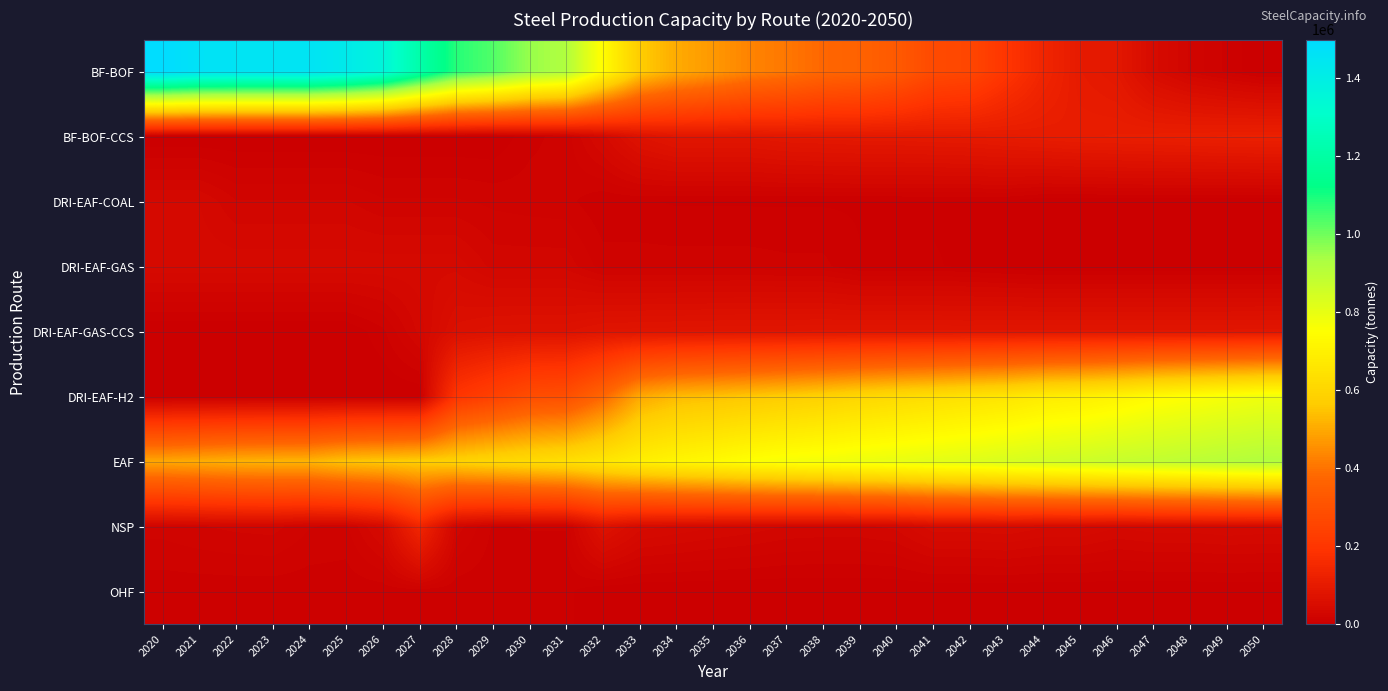

At which category is the sum across all series the highest?

2020